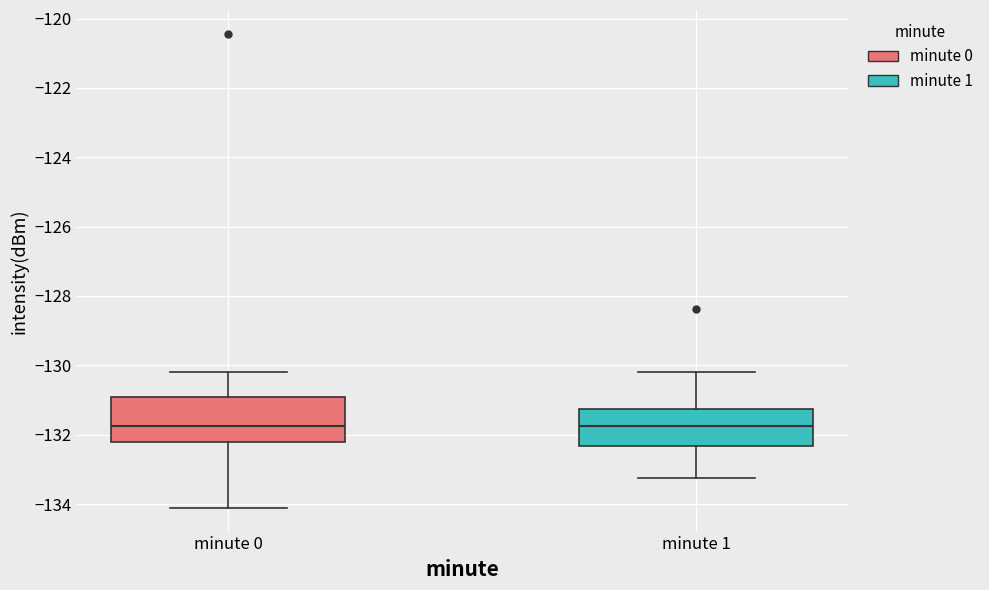

Reading left to right, transcribe this box plot: for each box, give where its median line is, the range the box spans, and where its two whiskers end, as read against the y-axis. The values are not printed on the chart, so give them approximately, as read against the axis.

minute 0: median -131.8, box -132.2 to -131.0, whiskers -134.2 to -130.2
minute 1: median -131.8, box -132.4 to -131.2, whiskers -133.2 to -130.2